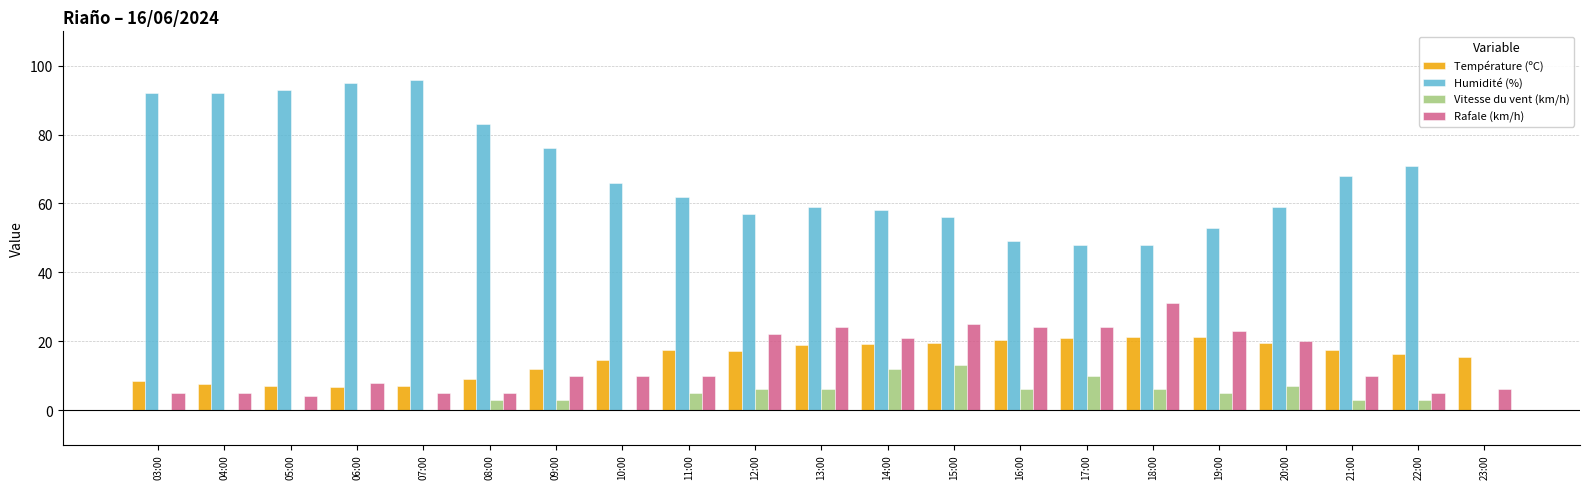

How many groups of bars are there?

21